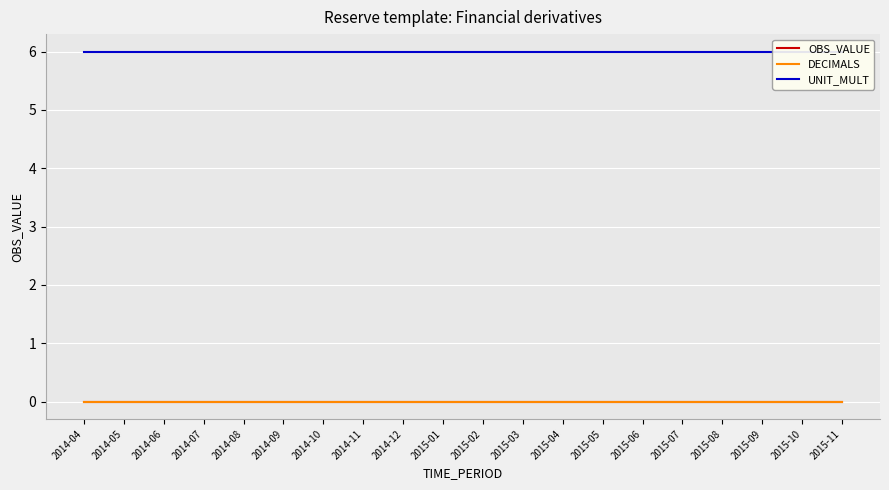

At 2015-11, list the series in order from smallest to largest.

OBS_VALUE, DECIMALS, UNIT_MULT